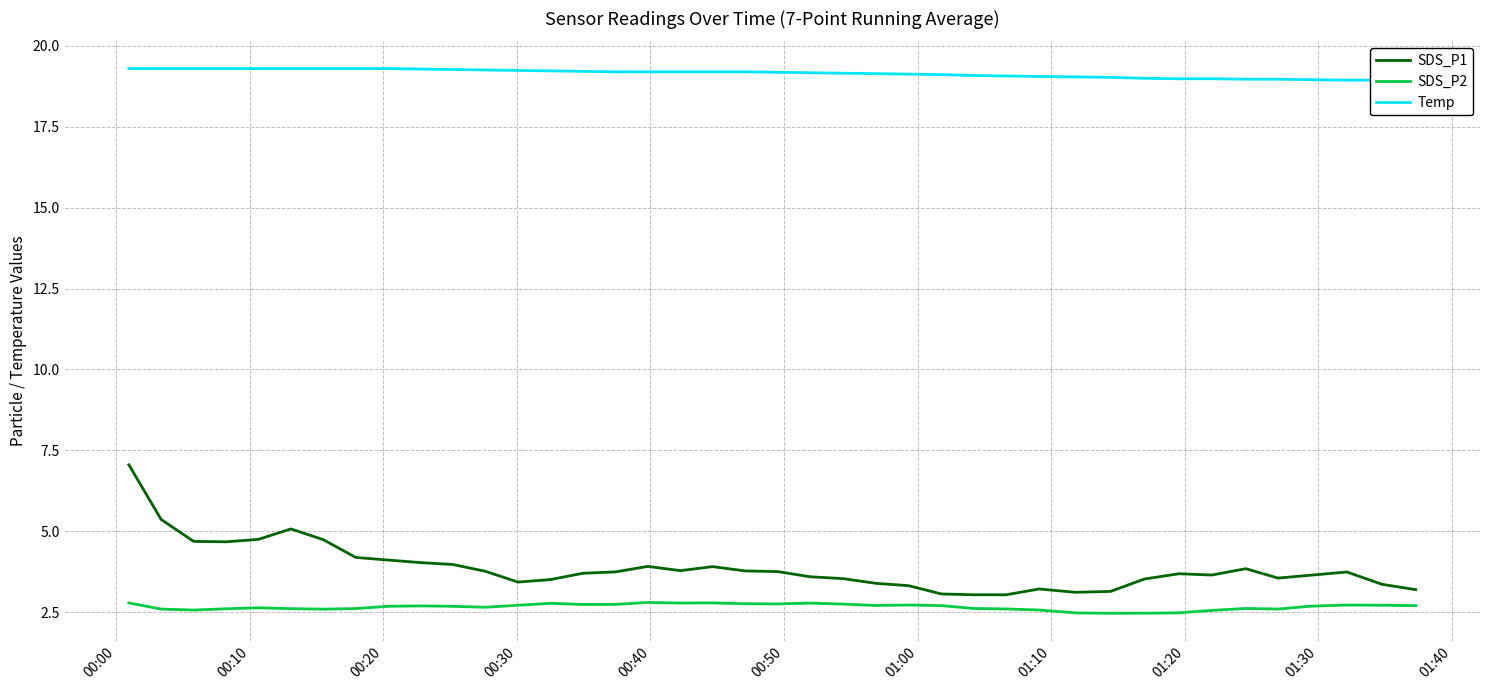

What is the average value of the SDS_P2 series?

2.7